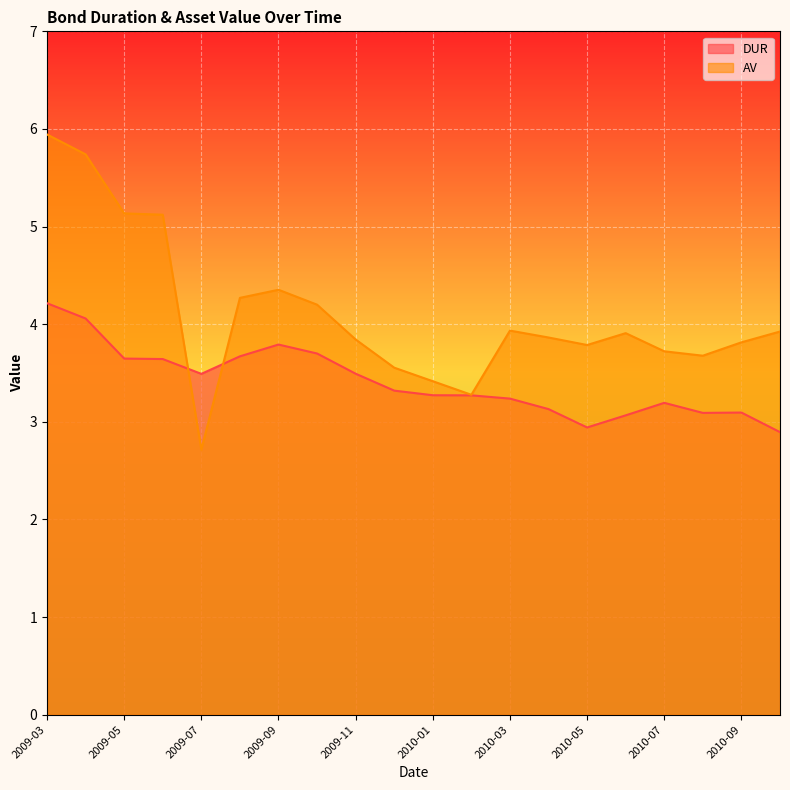

Reading left to right, list all the values displayed in this chart.

DUR: 4.2	4.1	3.6	3.6	3.5	3.7	3.8	3.7	3.5	3.3	3.3	3.3	3.2	3.1	2.9	3.1	3.2	3.1	3.1	2.9
AV: 5.9	5.7	5.1	5.1	2.7	4.3	4.4	4.2	3.8	3.6	3.4	3.3	3.9	3.9	3.8	3.9	3.7	3.7	3.8	3.9